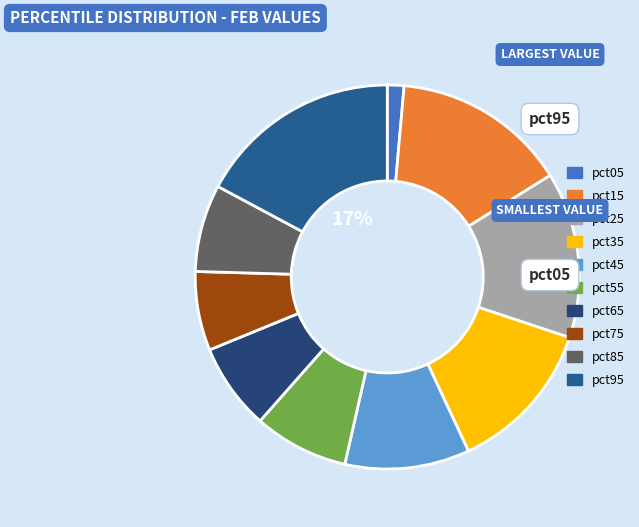

How many segments does this pie chart have?

10